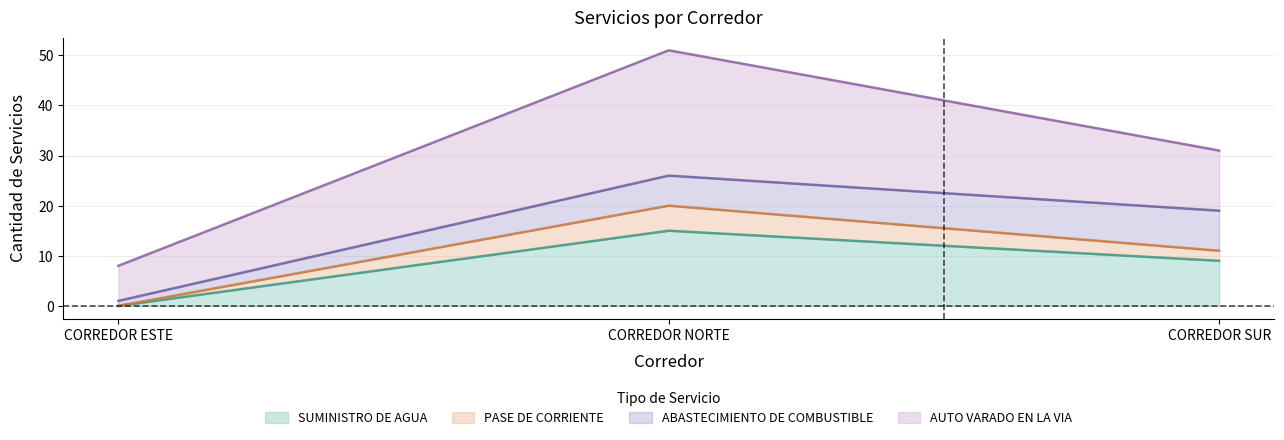

What is the total value across all series at CORREDOR SUR?

31